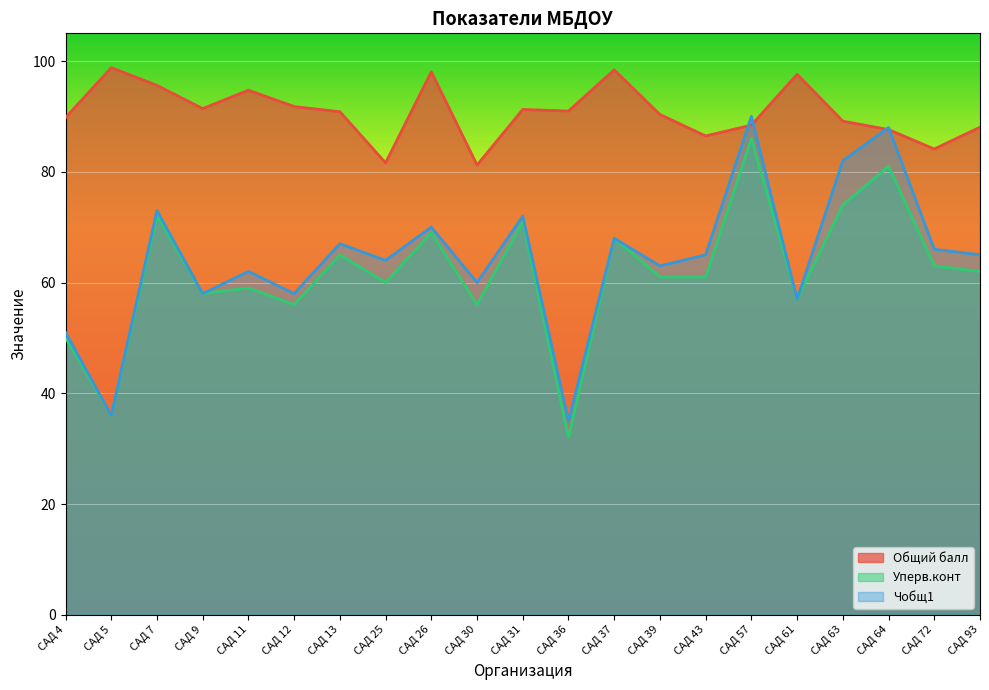

True or false: Общий балл and Чобщ1 cross at least once.

True